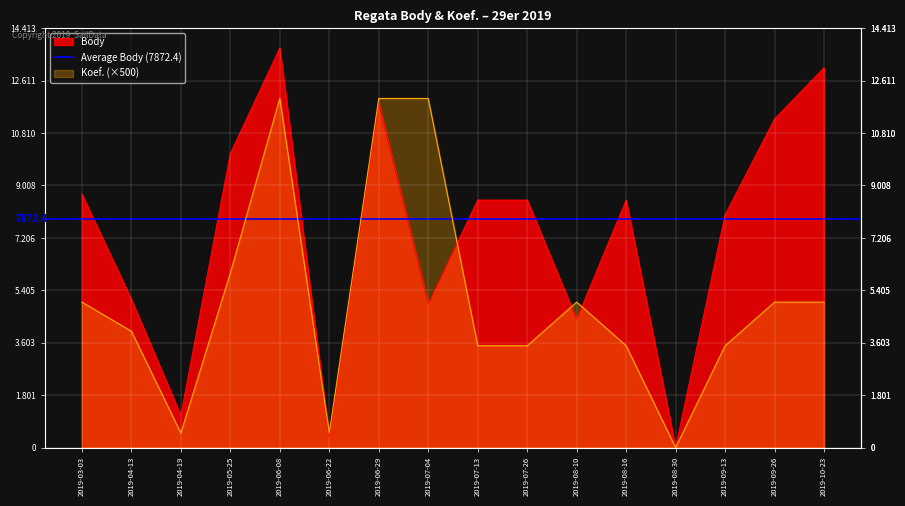

True or false: Body has more than 2 points higher than both neighbors.

True